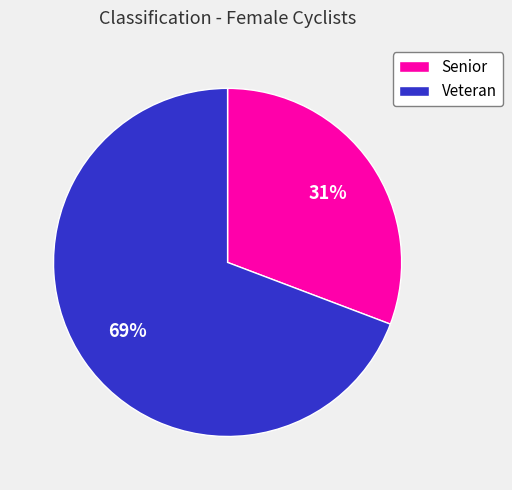

True or false: Senior accounts for 22% of the total.

False